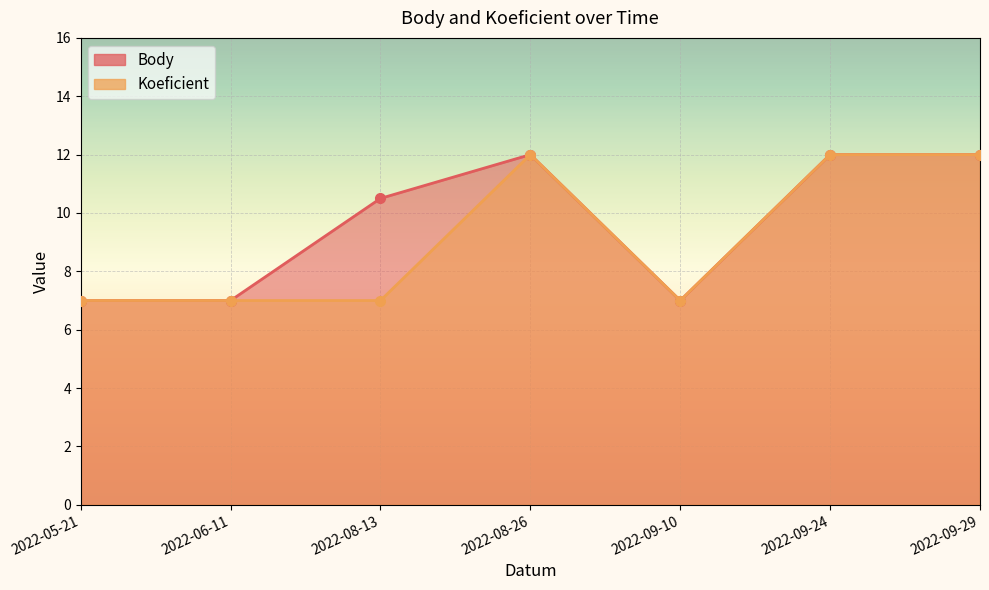

The Koeficient series shows 11.9 at 2022-09-10. True or false?

False